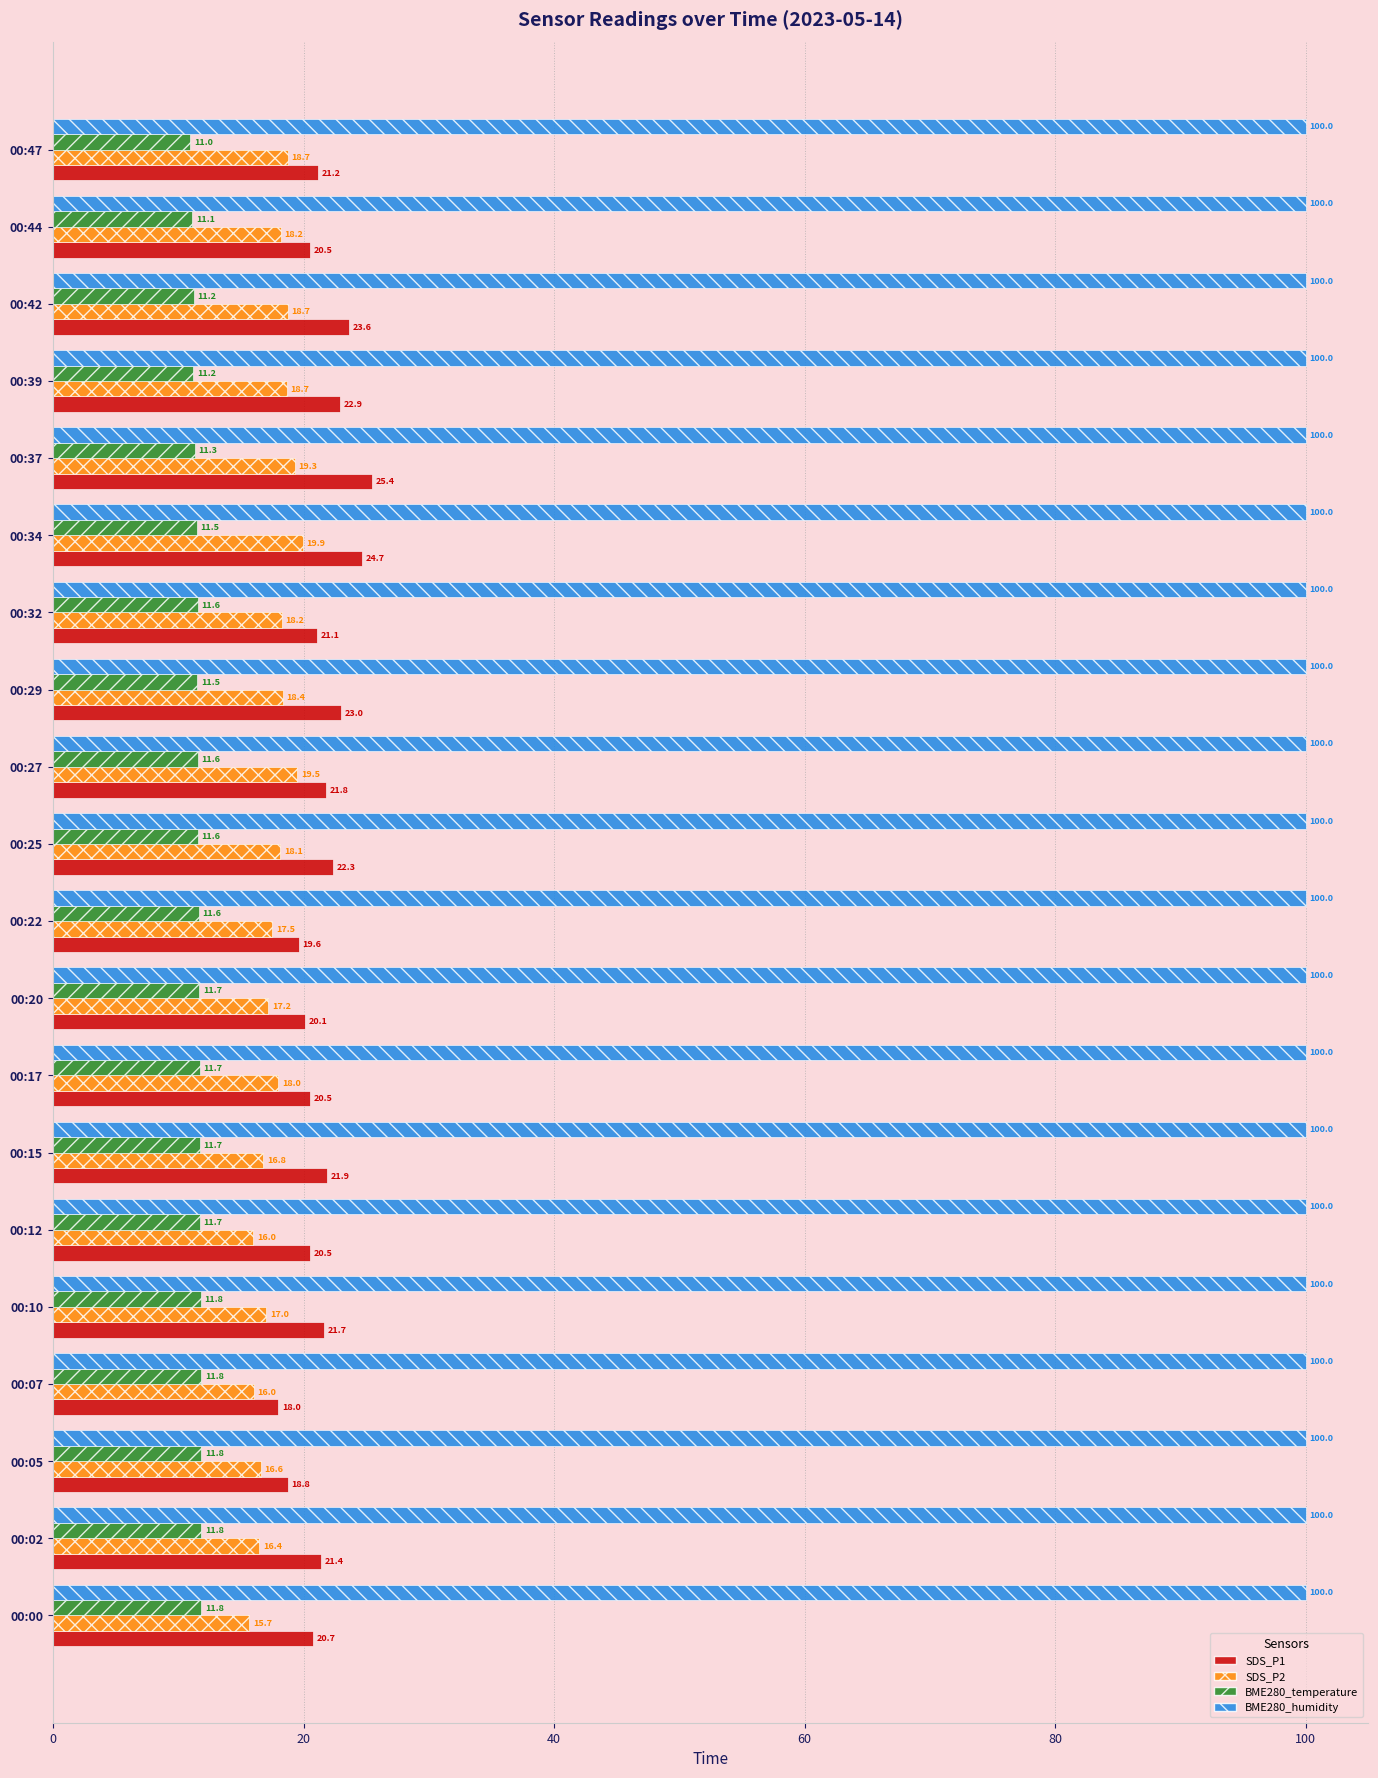

What is the total value across all series at 00:00?

148.2